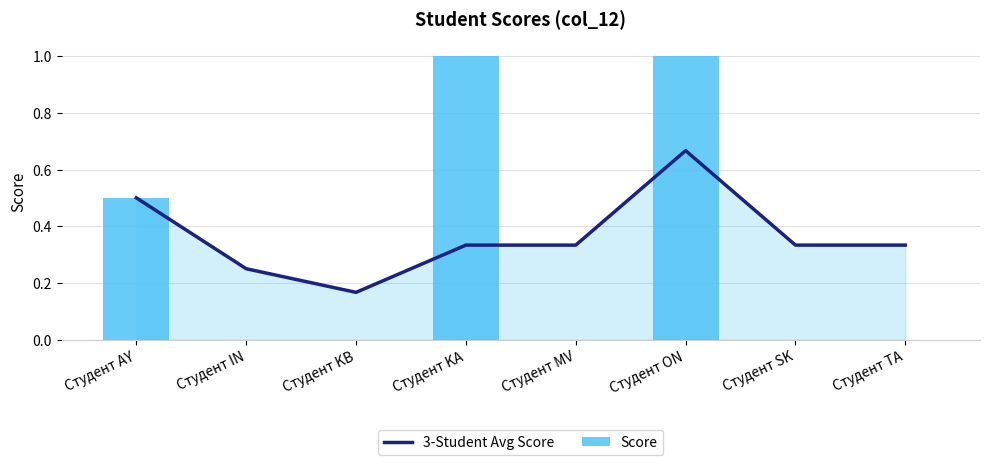

What is the sum of all Score values?

2.5